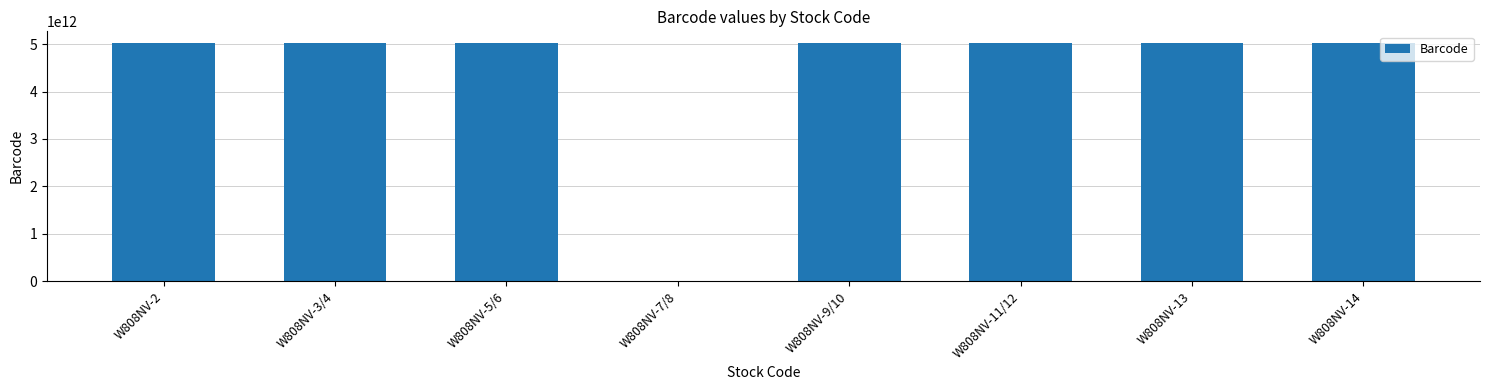

What is the ratio of the value at W808NV-9/10 to the value at W808NV-11/12?

1.0